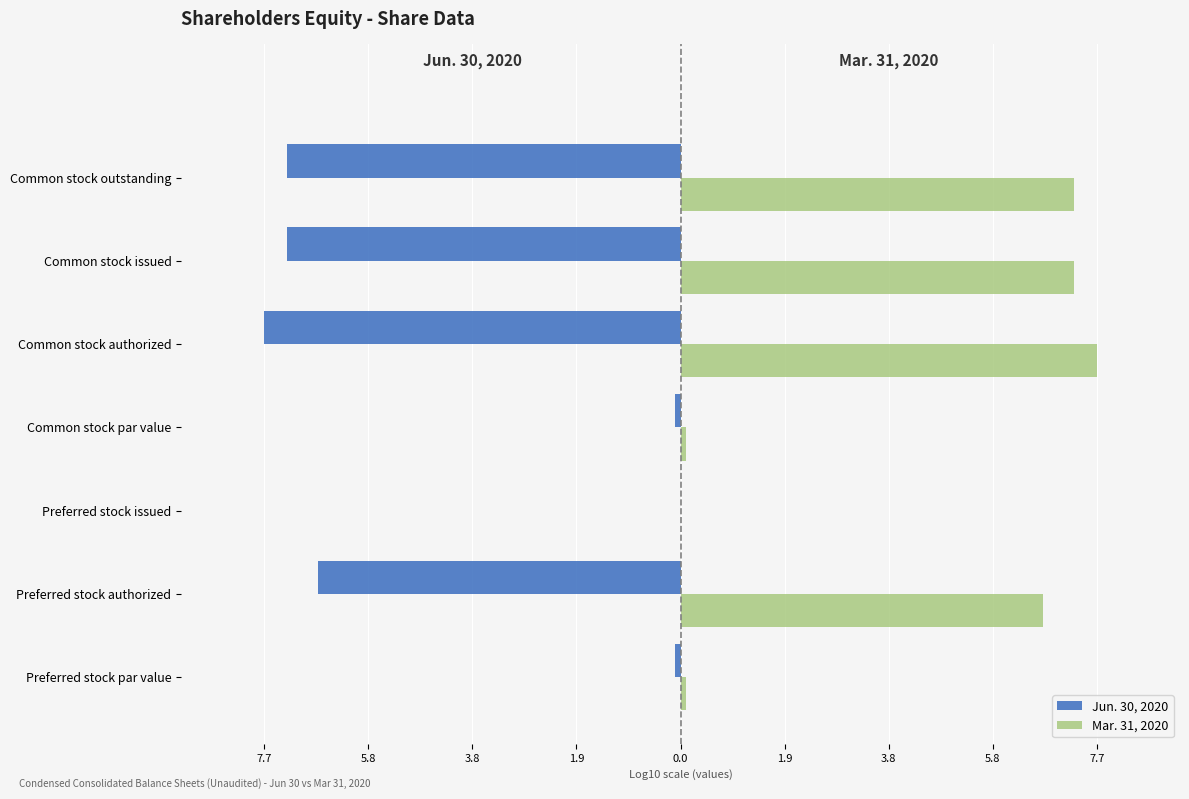

What are all the series names shown in the legend?

Jun. 30, 2020, Mar. 31, 2020